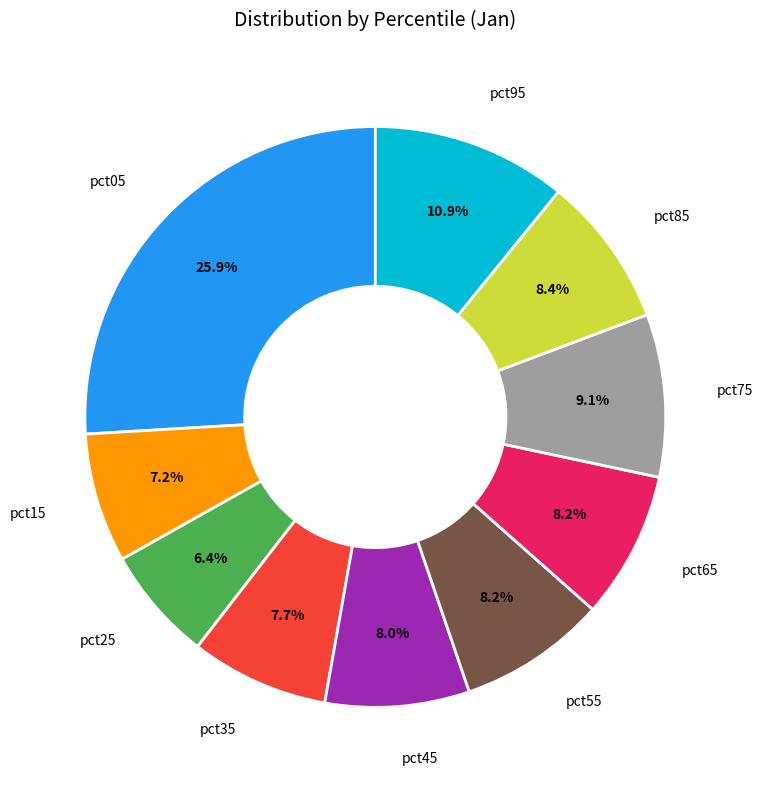

Is there a majority slice in this chart?

No